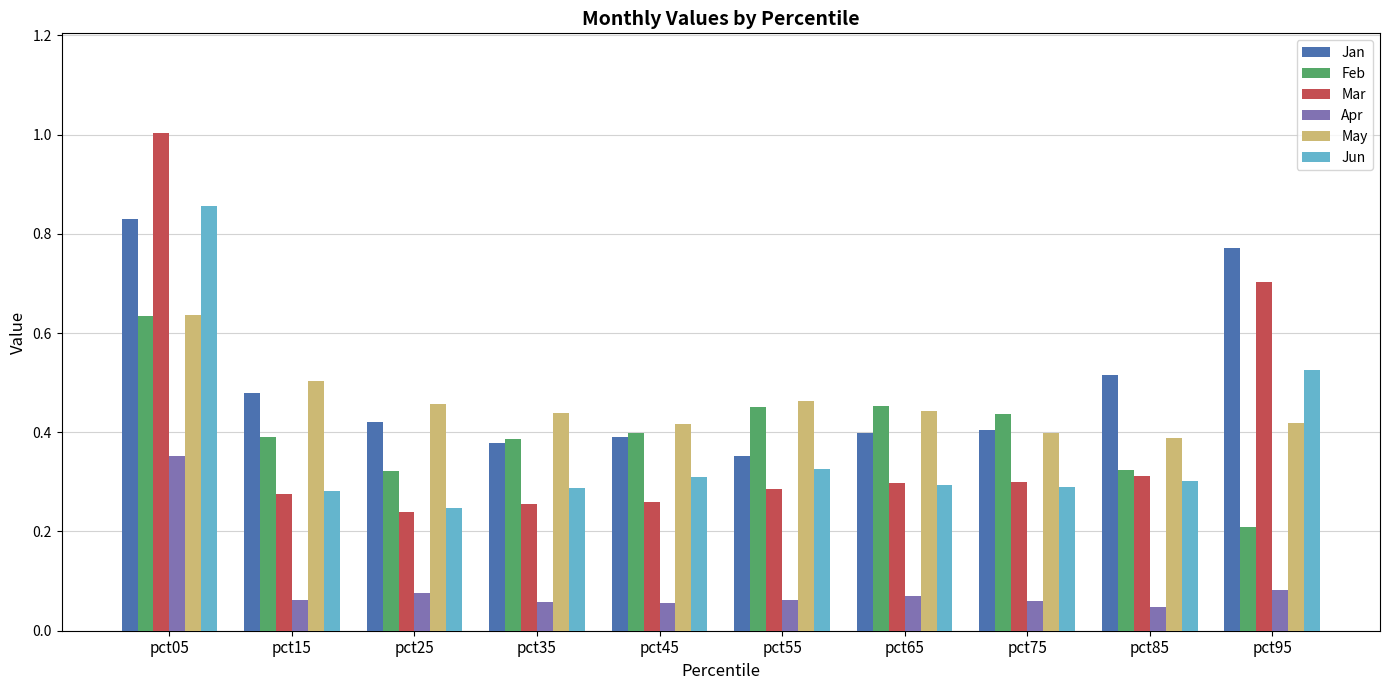

Which category has the highest value across all series?

pct05